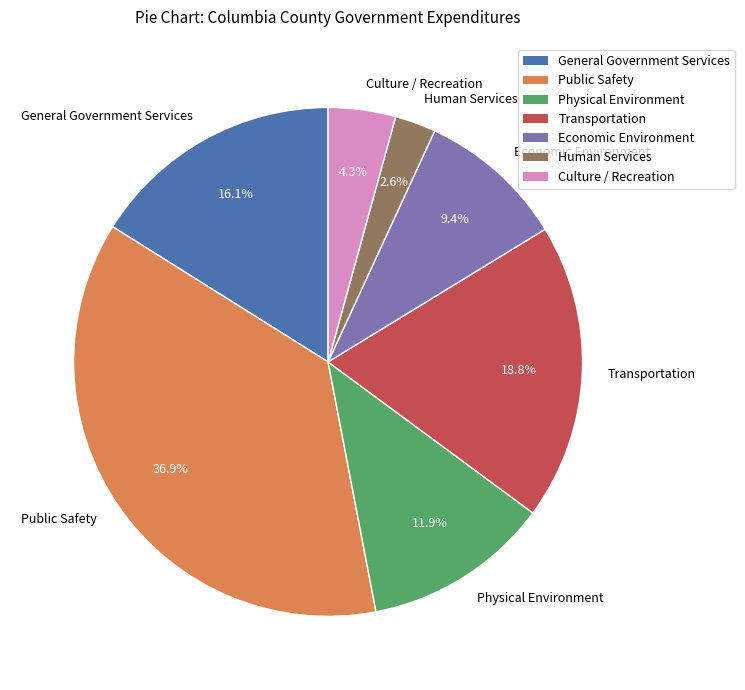

To the nearest percent, what is the average slice percentage?

14%